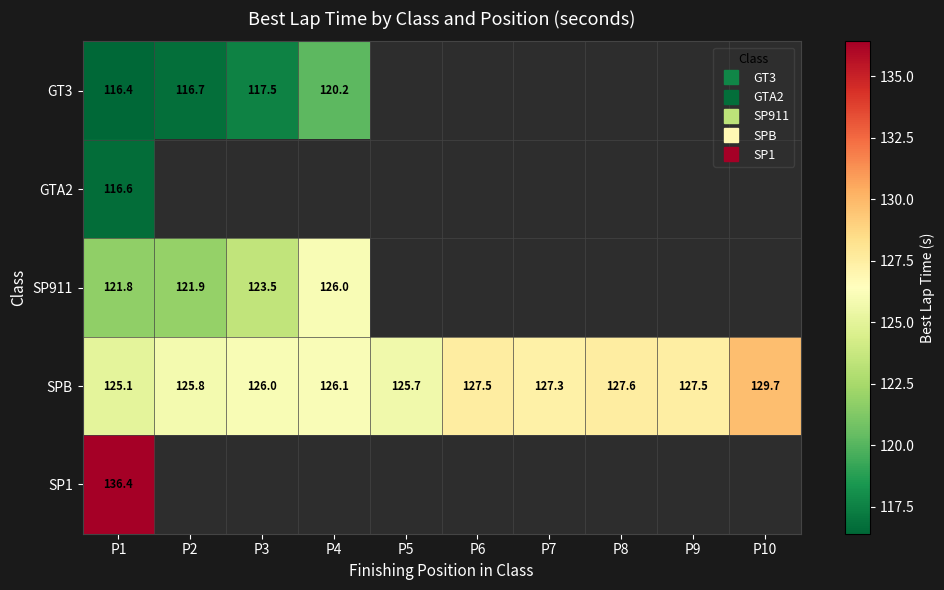

What is the maximum value for GTA2?

116.6